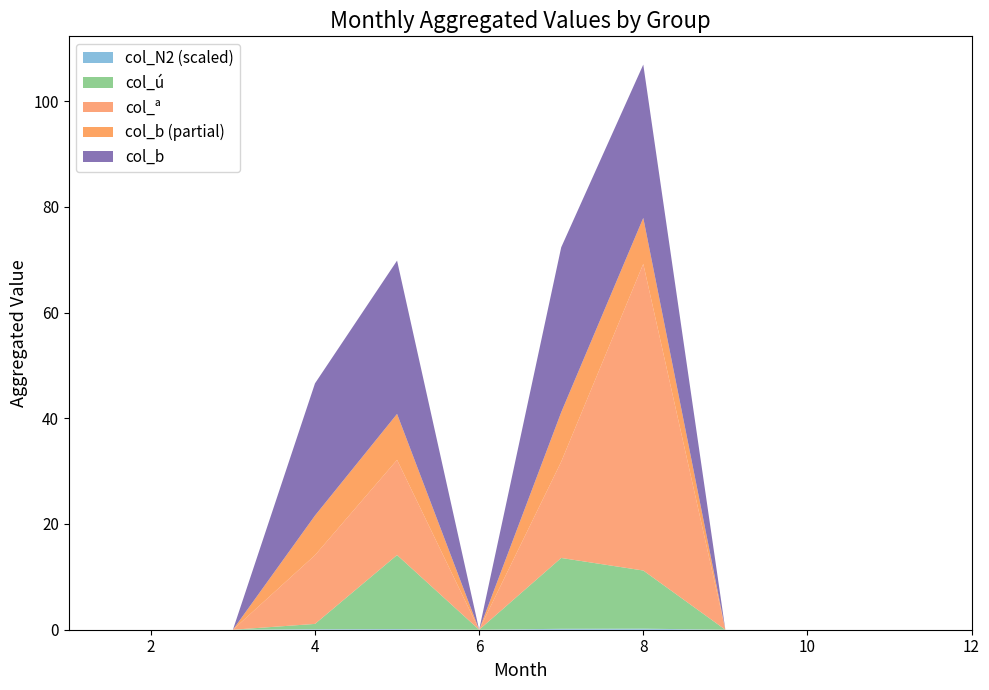

At which category is the sum across all series the highest?

8